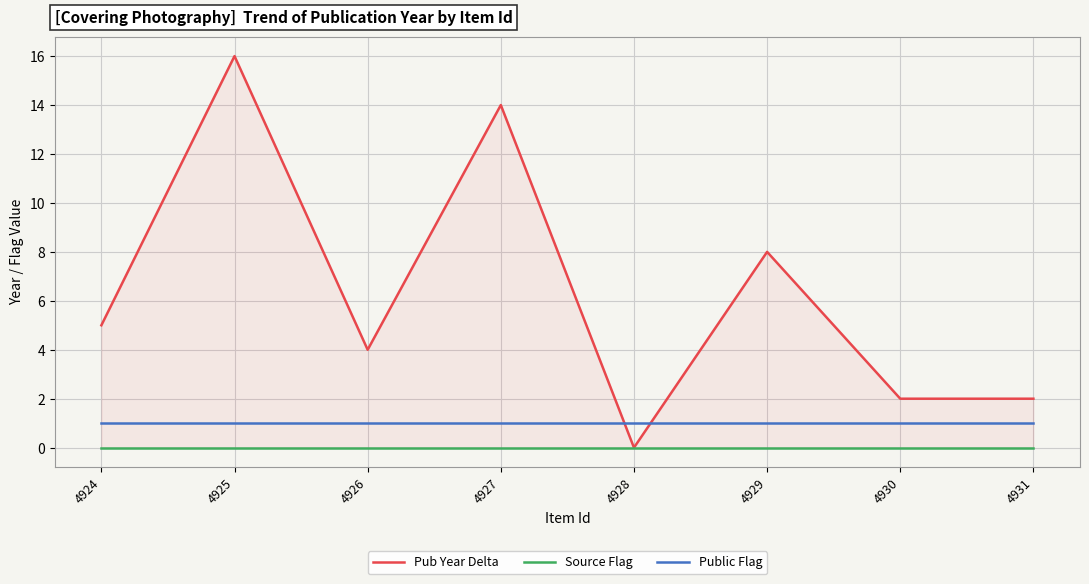

Which series has the widest spread of values?

Pub Year Delta